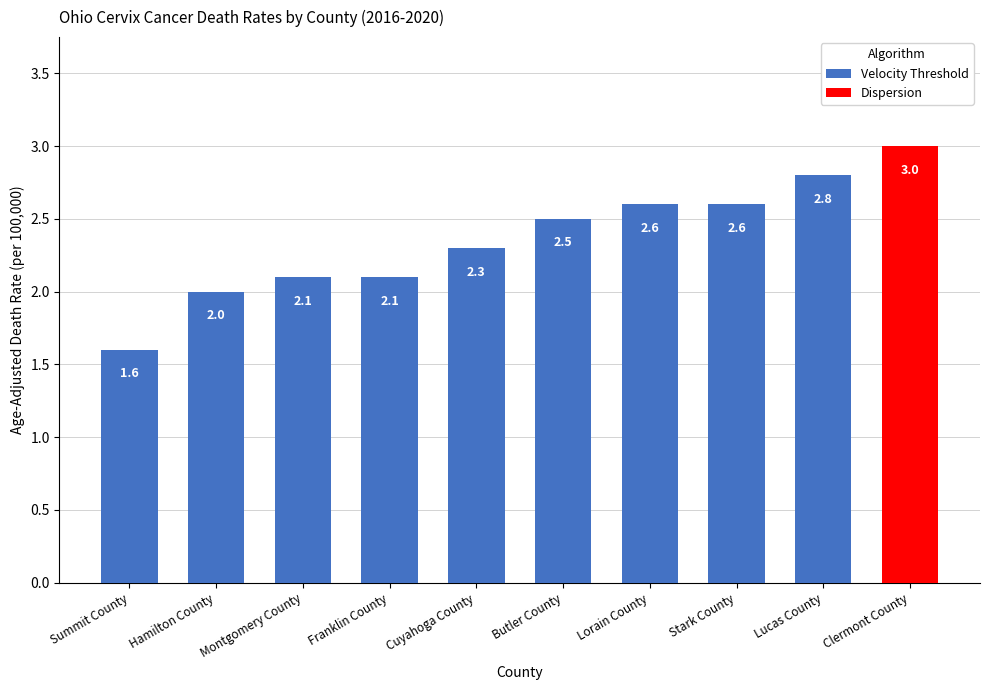

The value of Velocity Threshold at Montgomery County is 3.6. True or false?

False